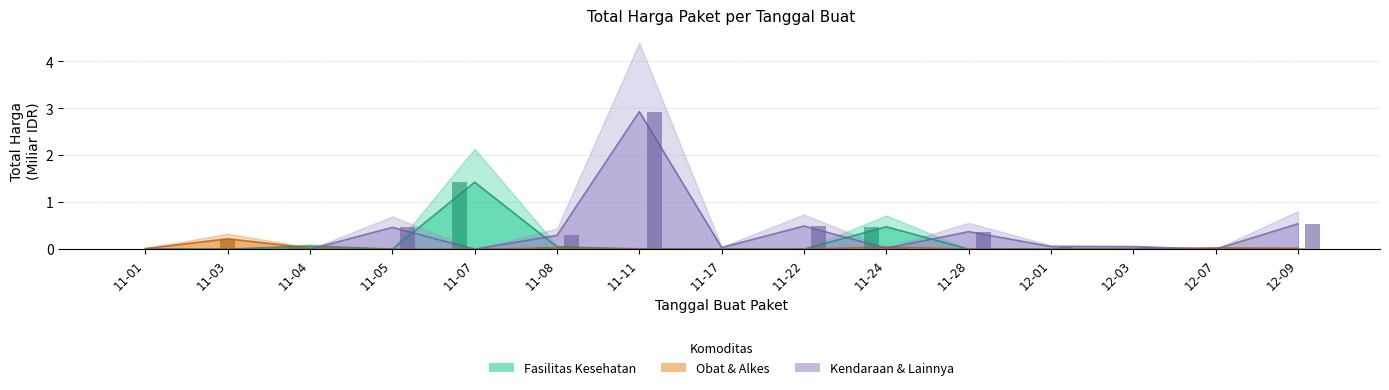

Where is Fasilitas Kesehatan nearest to the value 0?

11-01